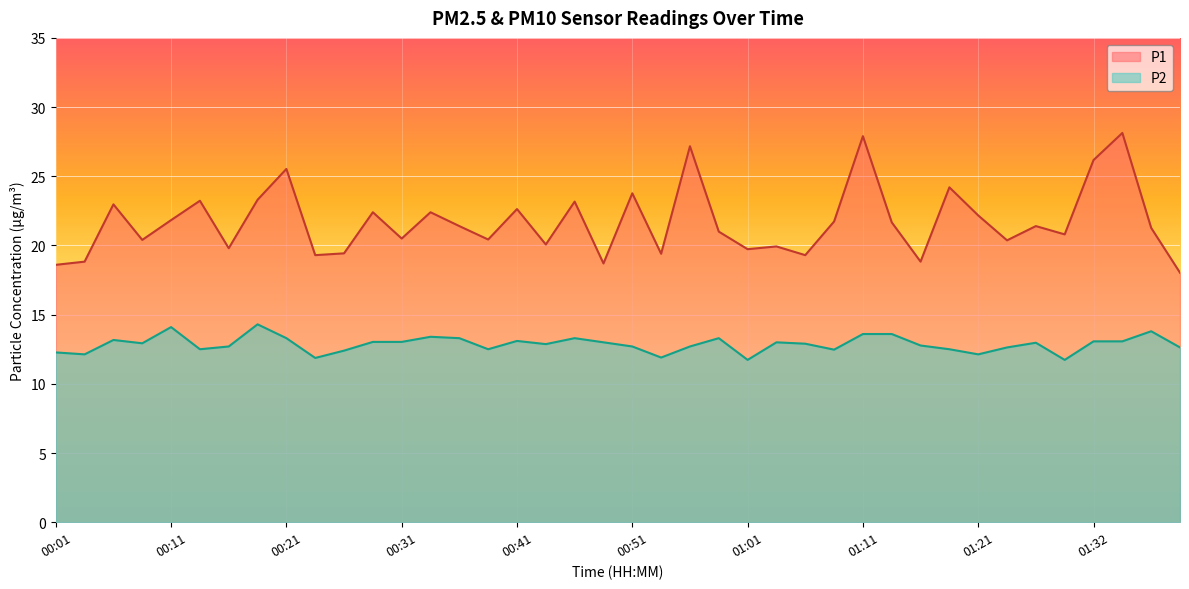

True or false: P1 has more than 1 points higher than both neighbors.

True